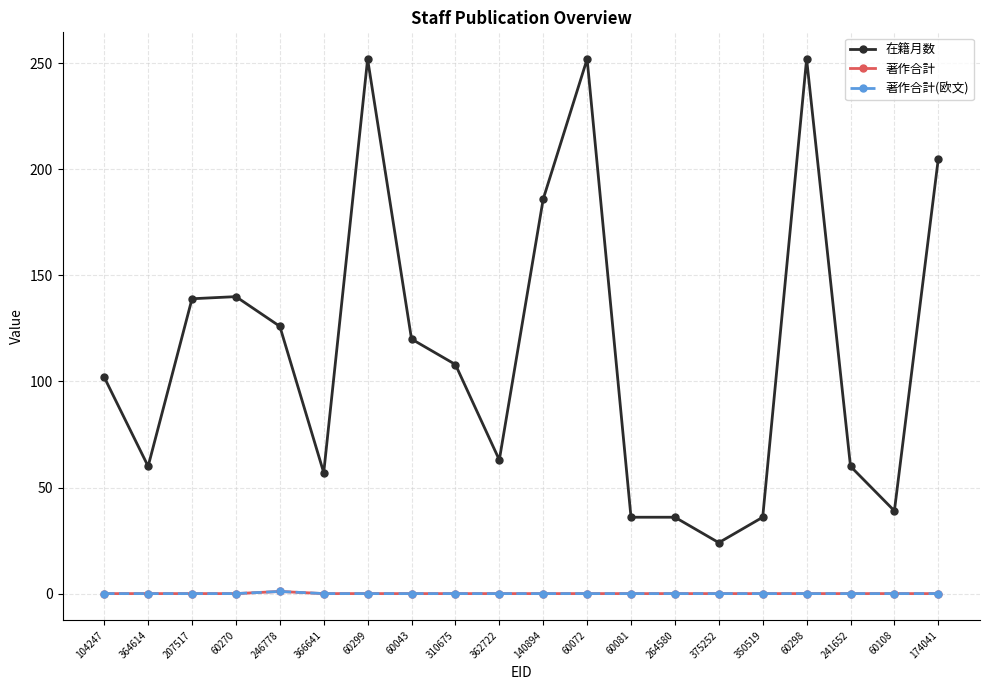

Does the chart have visible grid lines?

Yes